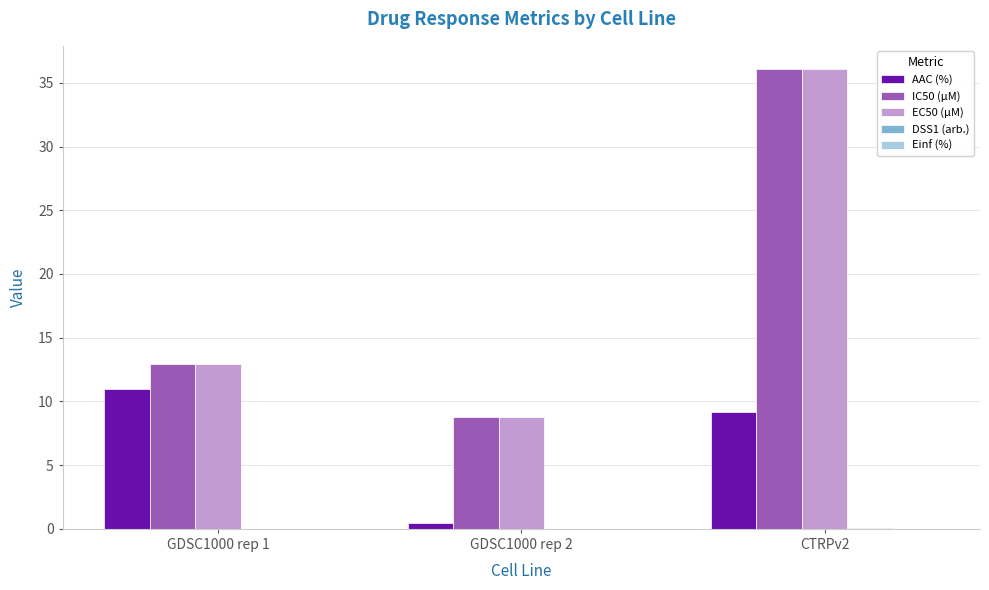

Which series changed the most between GDSC1000 rep 1 and GDSC1000 rep 2?

AAC (%)